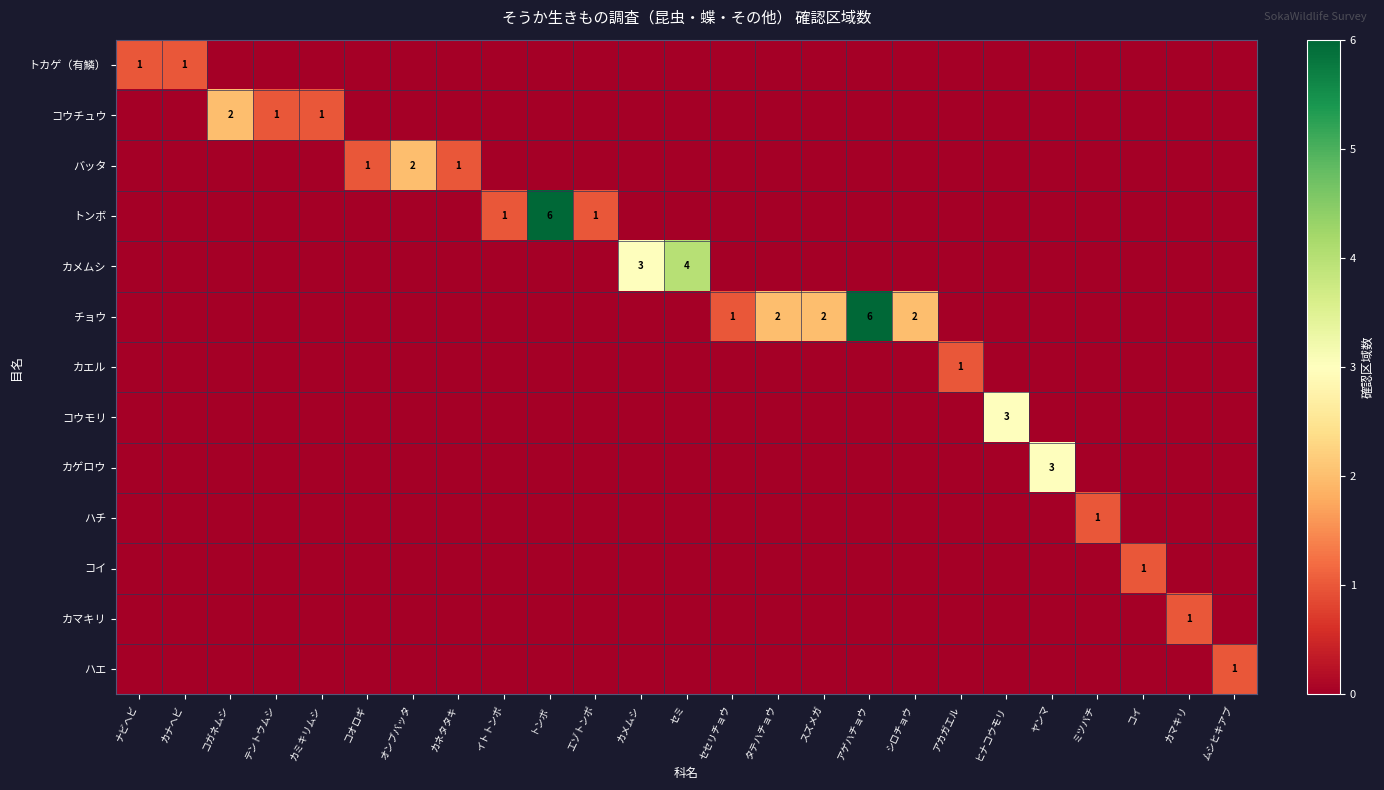

The value of トカゲ（有鱗） at カナヘビ is 1. True or false?

True